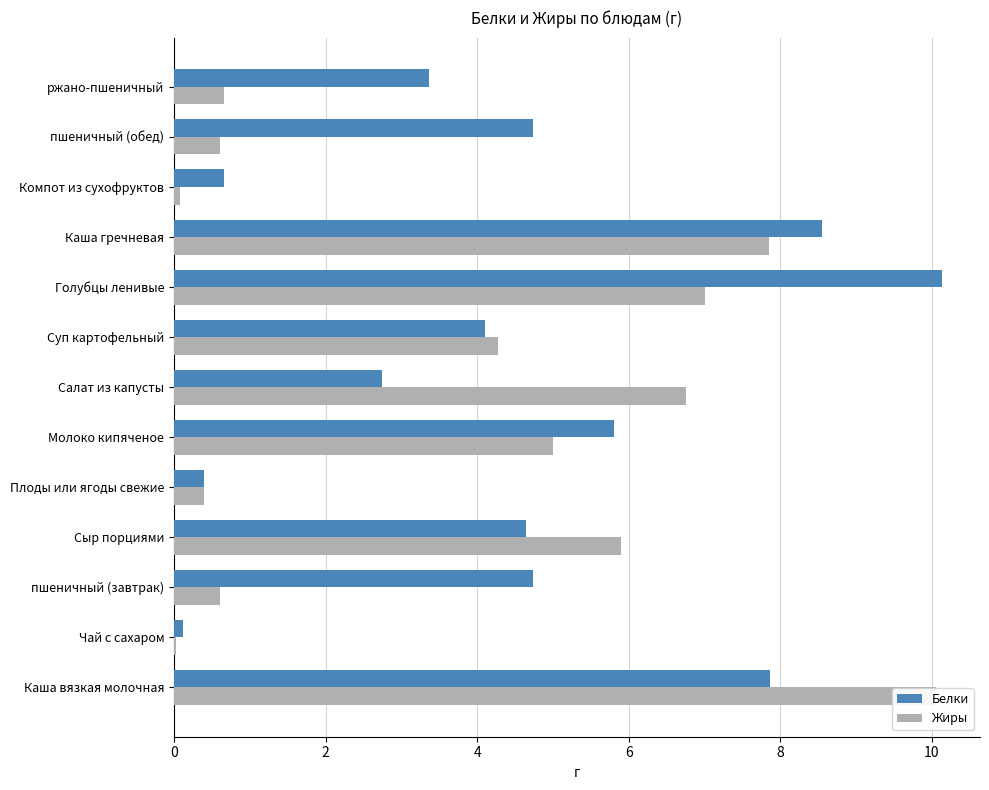

At Каша вязкая молочная, list the series in order from smallest to largest.

Белки, Жиры